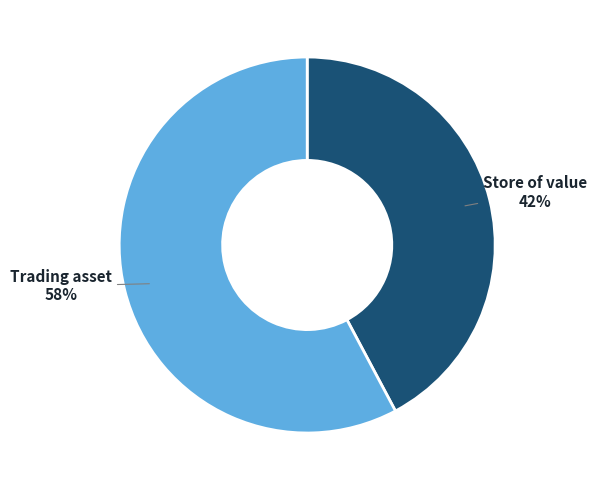

How many segments does this pie chart have?

2